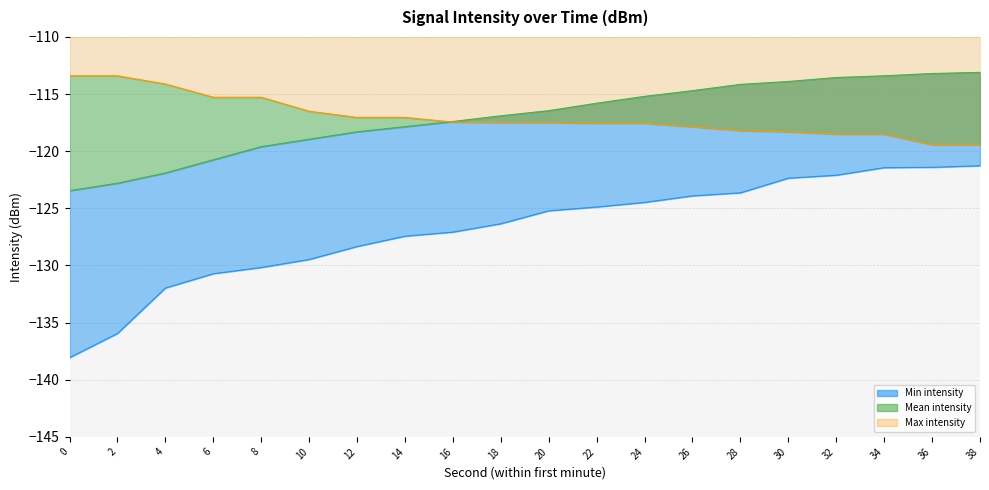

How many values in the intensity(dBm)_min series exceed -125?

9